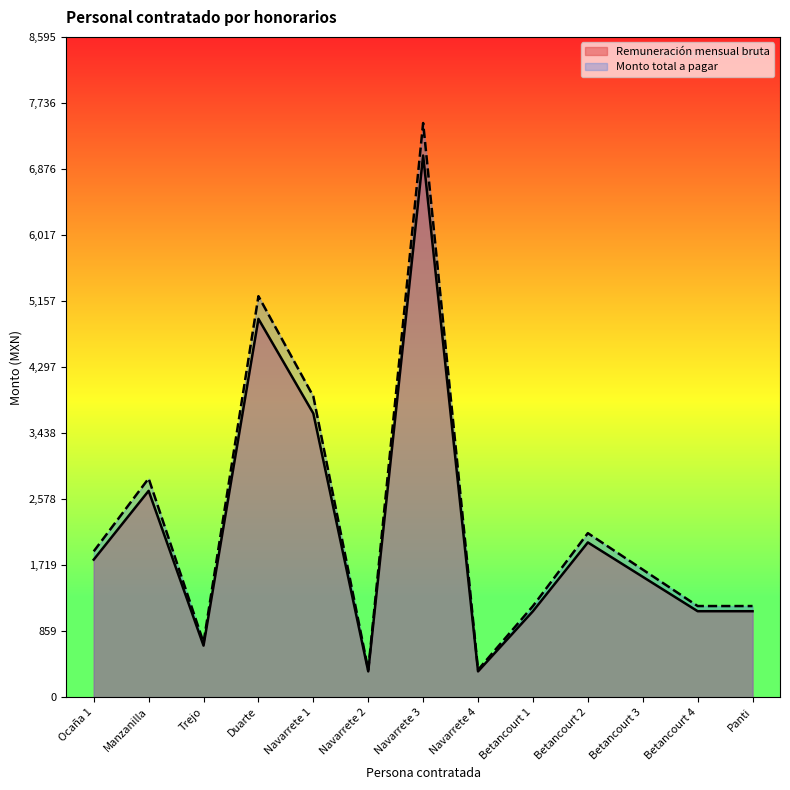

True or false: Monto total a pagar and Remuneración mensual bruta intersect in this chart.

False